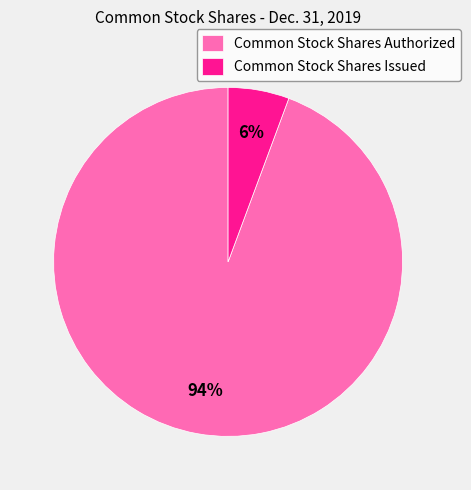

Between Common Stock Shares Issued and Common Stock Shares Authorized, which is larger?

Common Stock Shares Authorized